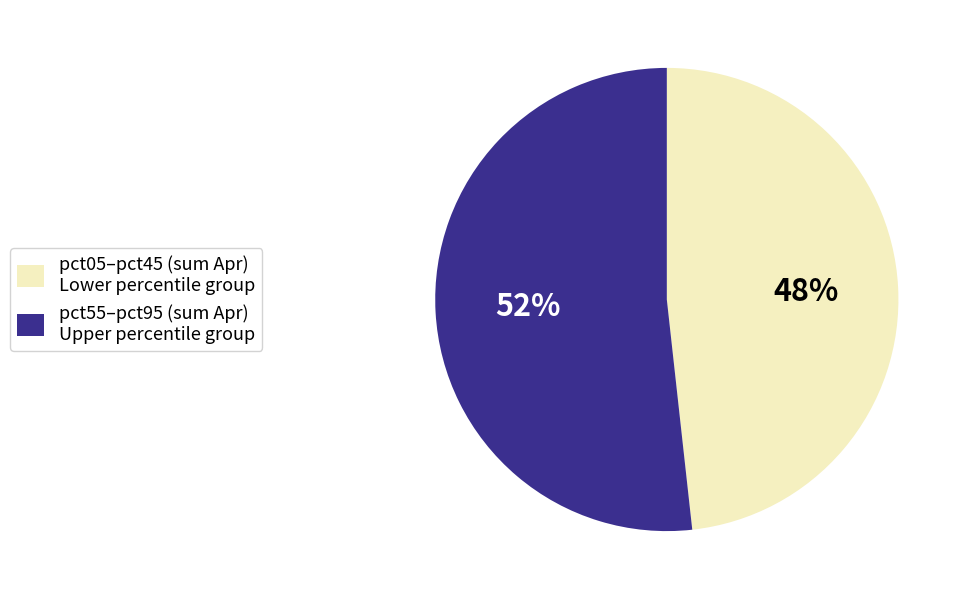

How many slices are in this pie chart?

2